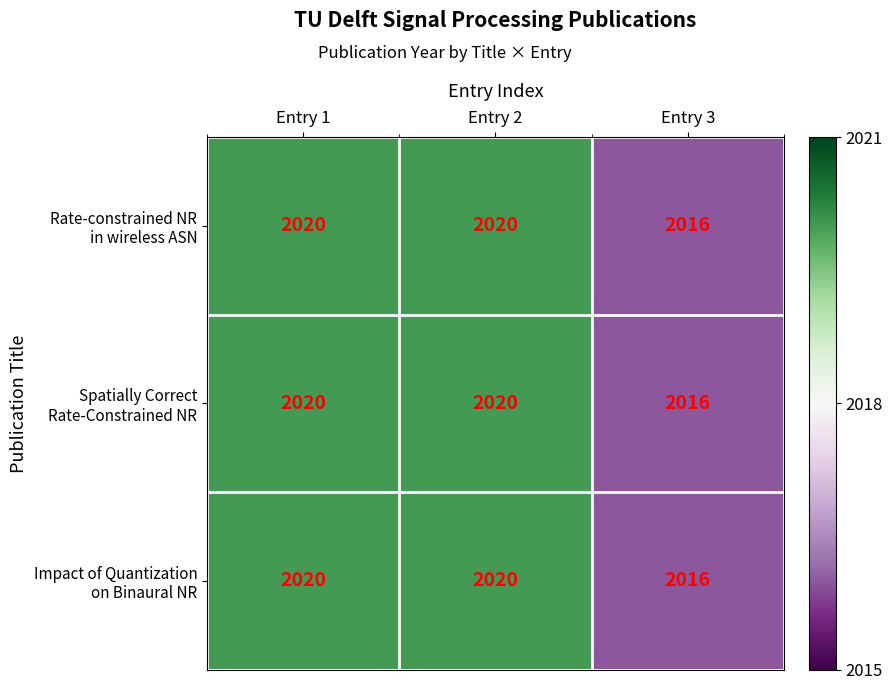

What is the greatest value displayed?

2020